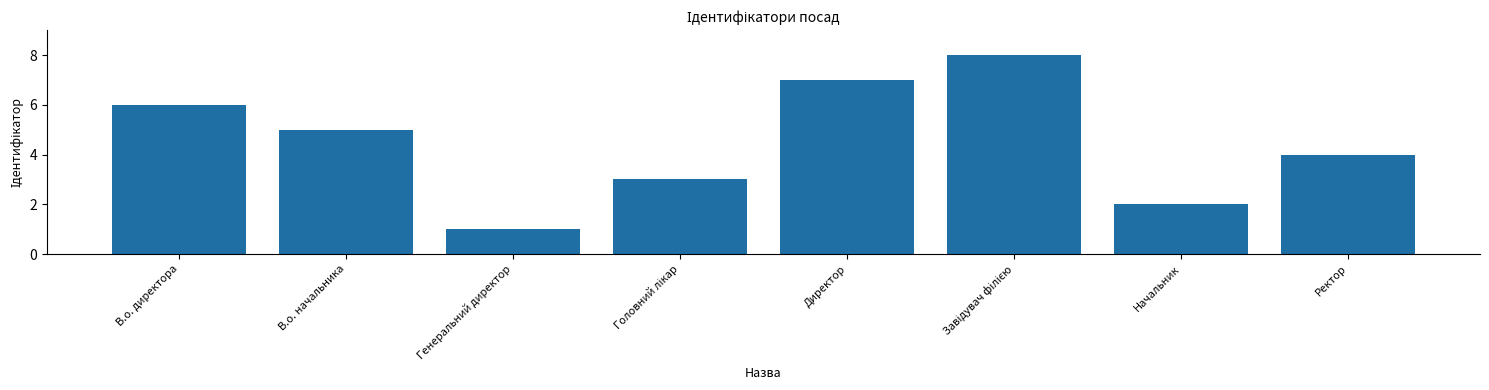

Reading left to right, list all the values displayed in this chart.

6	5	1	3	7	8	2	4